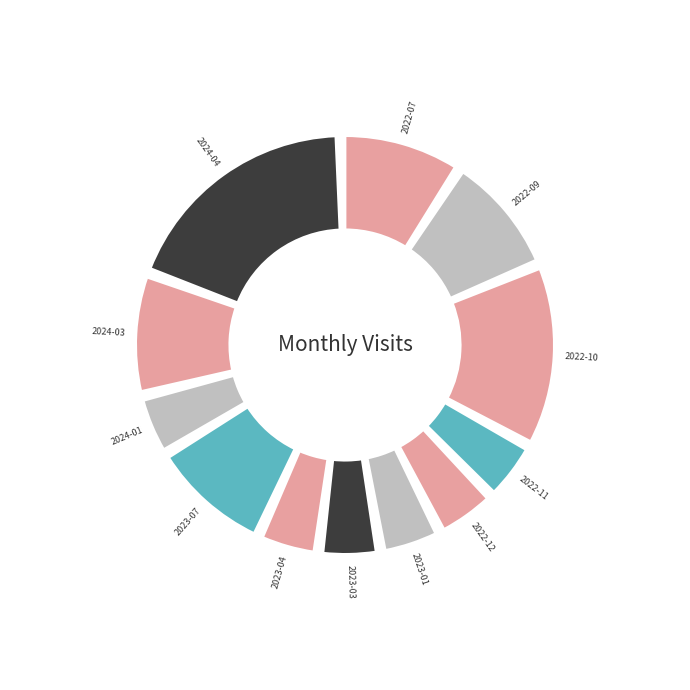

How many slices are in this pie chart?

12